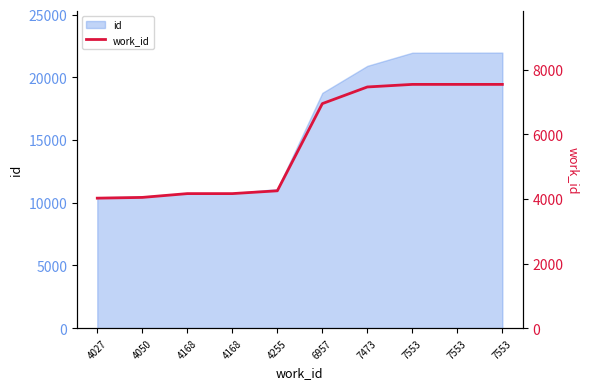

How many data points are less than 6957?

5